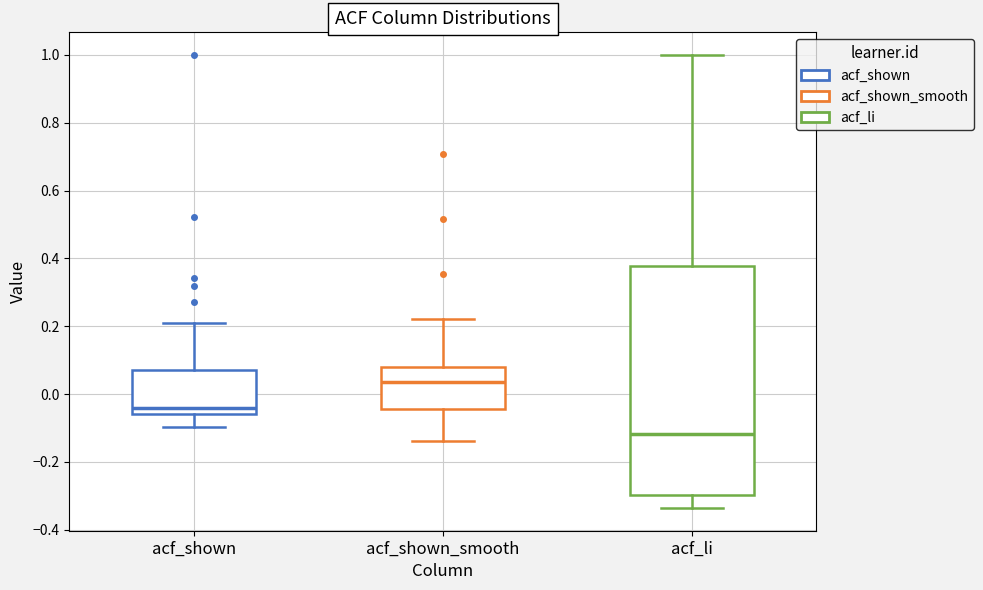

Which box's median line is the highest?

acf_shown_smooth